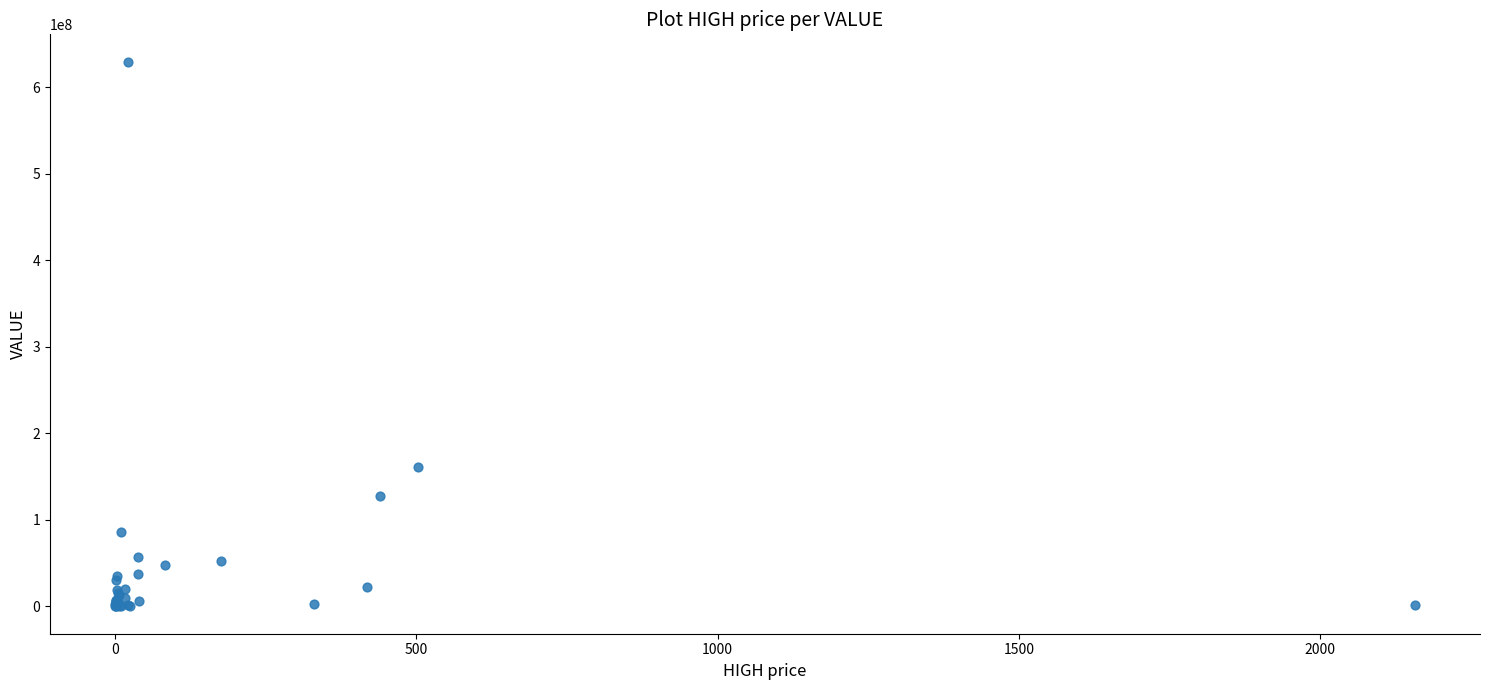

What Y value in the scatter plot is closest to 314688574?

161308788.6